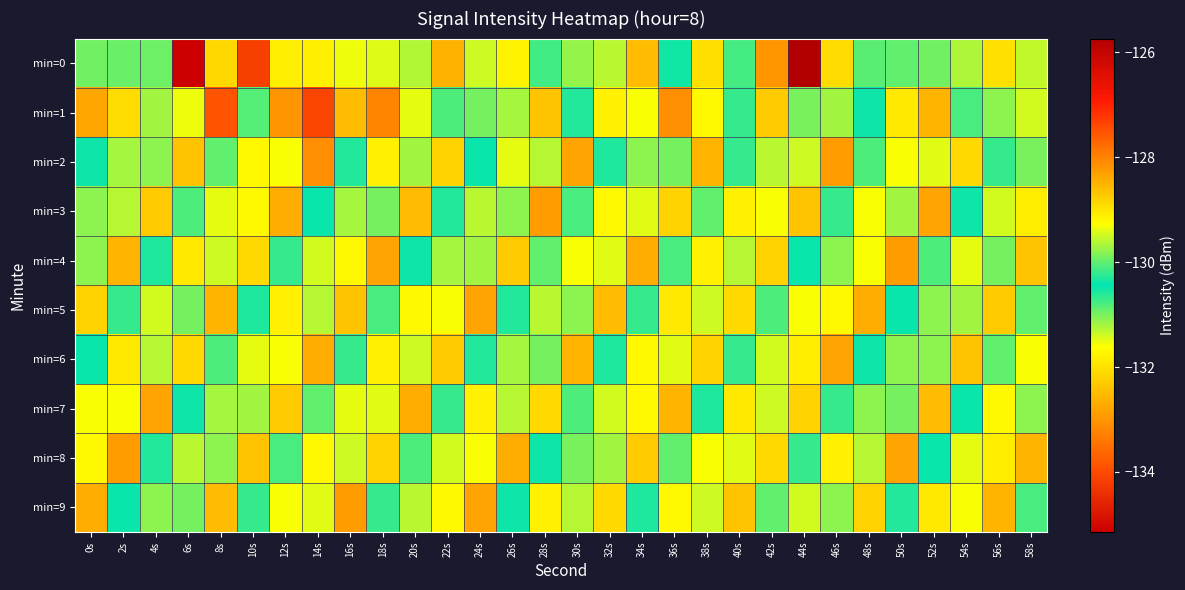

What is the difference between the highest and lowest values at 48s?

3.4